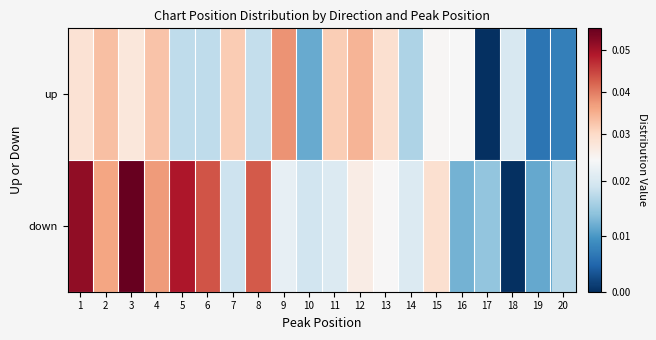

Reading left to right, transcribe all the data shown in this chart.

up: 1=0.0	2=0.0	3=0.0	4=0.0	5=0.0	6=0.0	7=0.0	8=0.0	9=0.0	10=0.0	11=0.0	12=0.0	13=0.0	14=0.0	15=0.0	16=0.0	17=0.0	18=0.0	19=0.0	20=0.0
down: 1=0.1	2=0.0	3=0.1	4=0.0	5=0.0	6=0.0	7=0.0	8=0.0	9=0.0	10=0.0	11=0.0	12=0.0	13=0.0	14=0.0	15=0.0	16=0.0	17=0.0	18=0.0	19=0.0	20=0.0